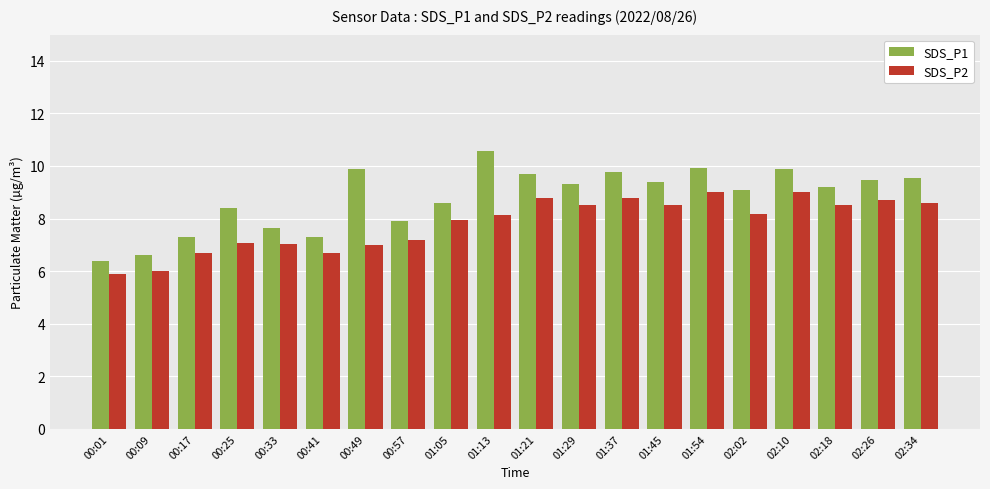

What is the smallest value displayed?

5.9